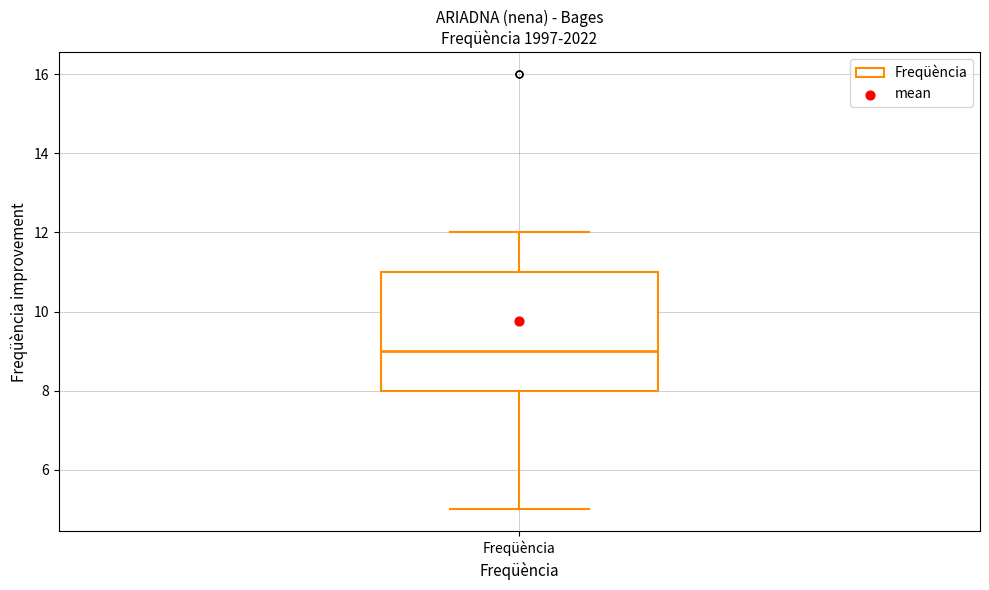

Where does the median line of the box for Freqüència sit on the y-axis? The values are not printed on the chart, so give them approximately, as read against the axis.

9